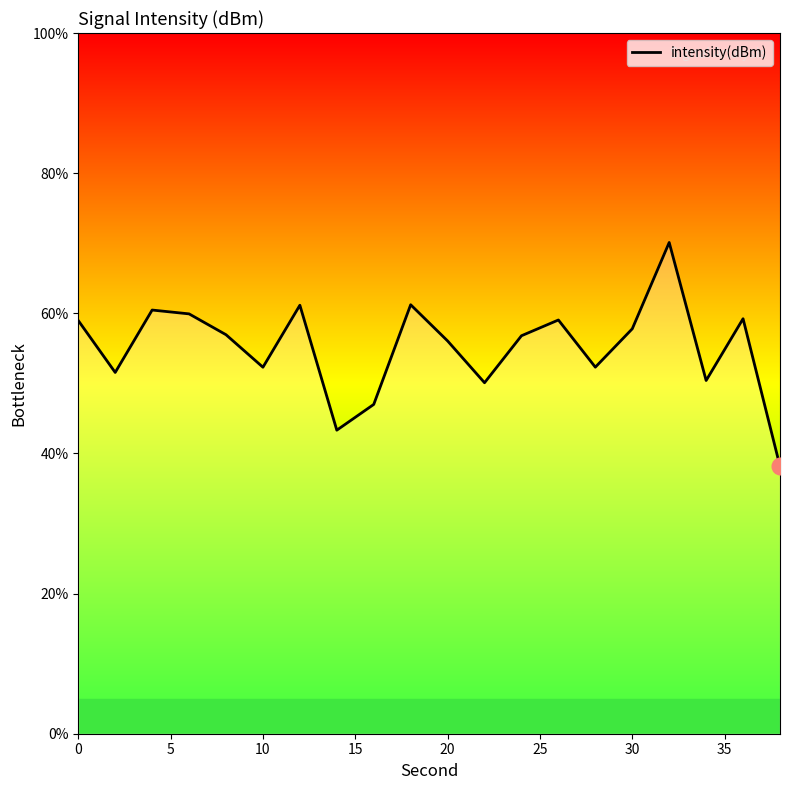

Does the chart display data point markers on the line(s)?

No